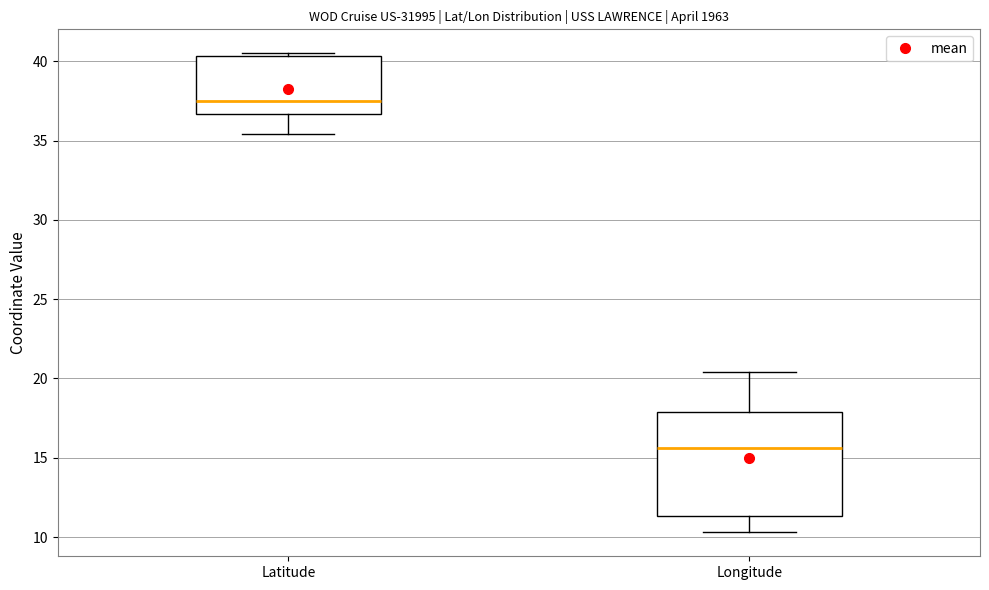

Reading left to right, read every box against the y-axis: the position of its median line, the range the box covers, and the ends of its whiskers. The values are not printed on the chart, so give them approximately, as read against the axis.

Latitude: median 37.5, box 36.5 to 40.5, whiskers 35.5 to 40.5 (just above the box's upper edge)
Longitude: median 15.5, box 11.5 to 18.0, whiskers 10.5 to 20.5